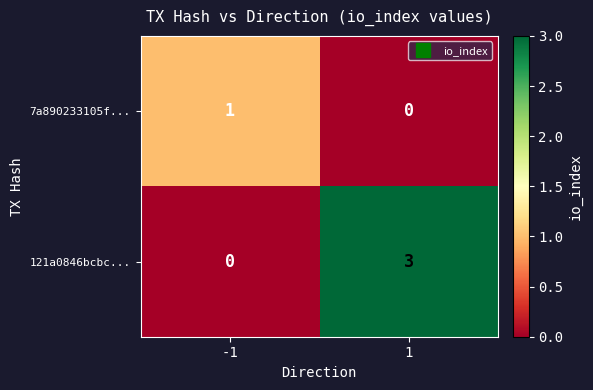

What is the total value across all series at -1?

1